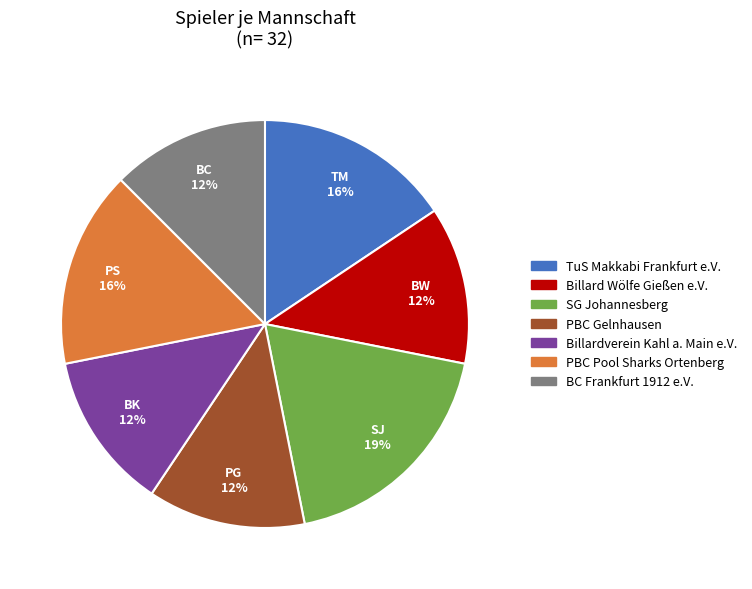

What is the largest slice in the pie chart?

SG Johannesberg